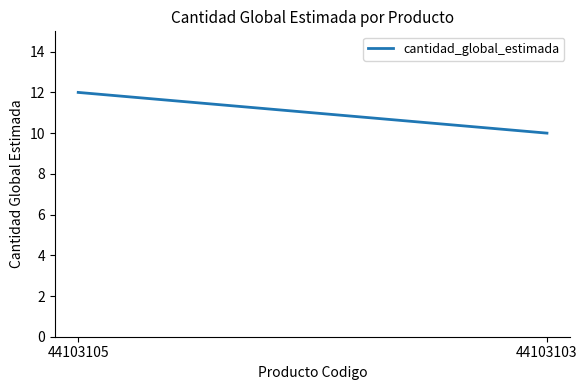

What is the average value?

11